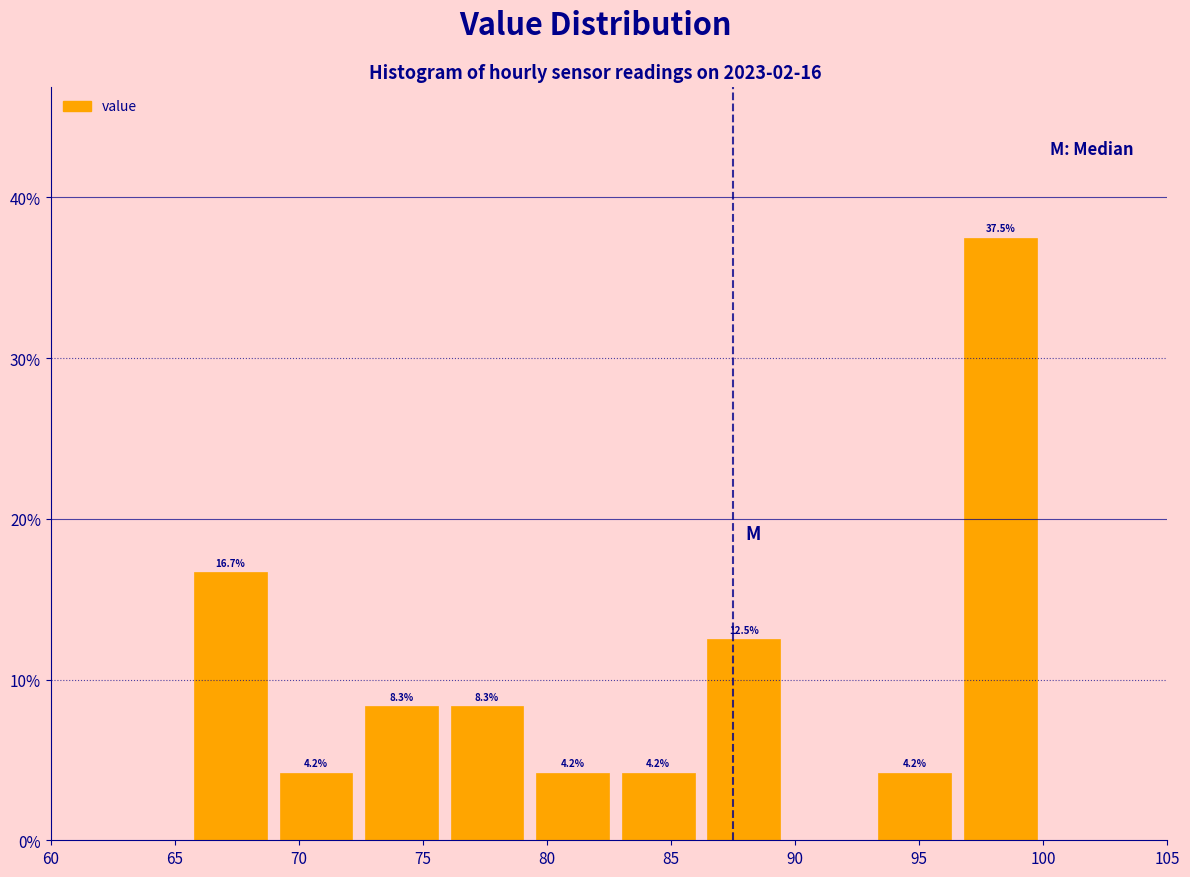

Which range on the x-axis has the tallest bar?

96.5 to 100.0